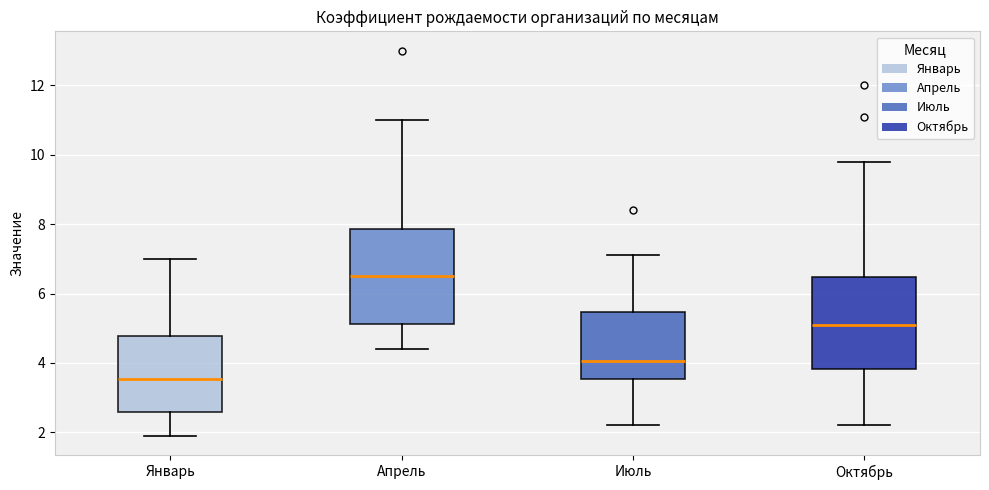

Which box has the highest median line?

Апрель